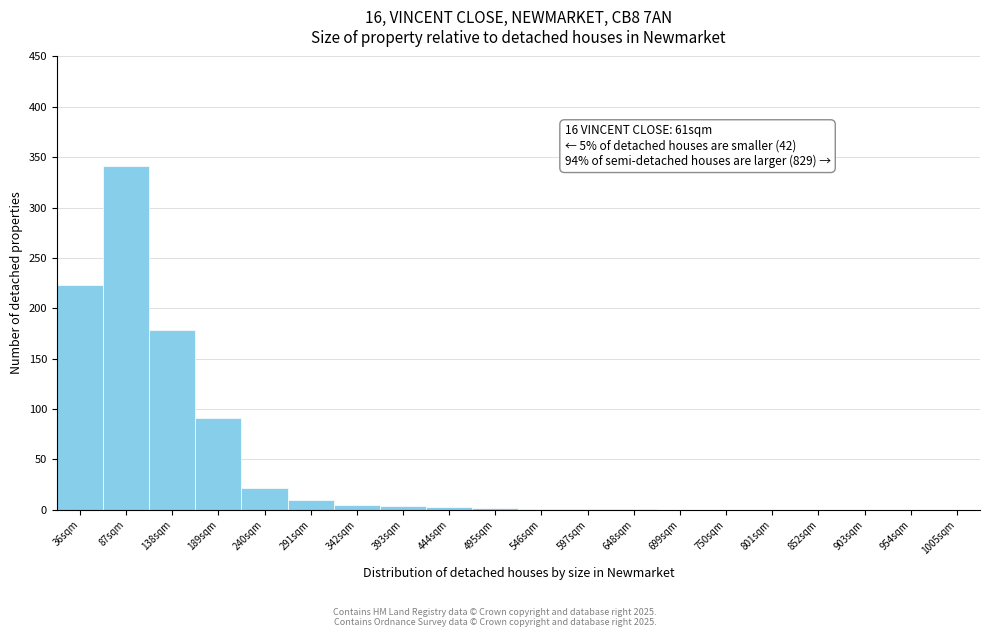

At which category does the chart reach its peak across all series?

87sqm